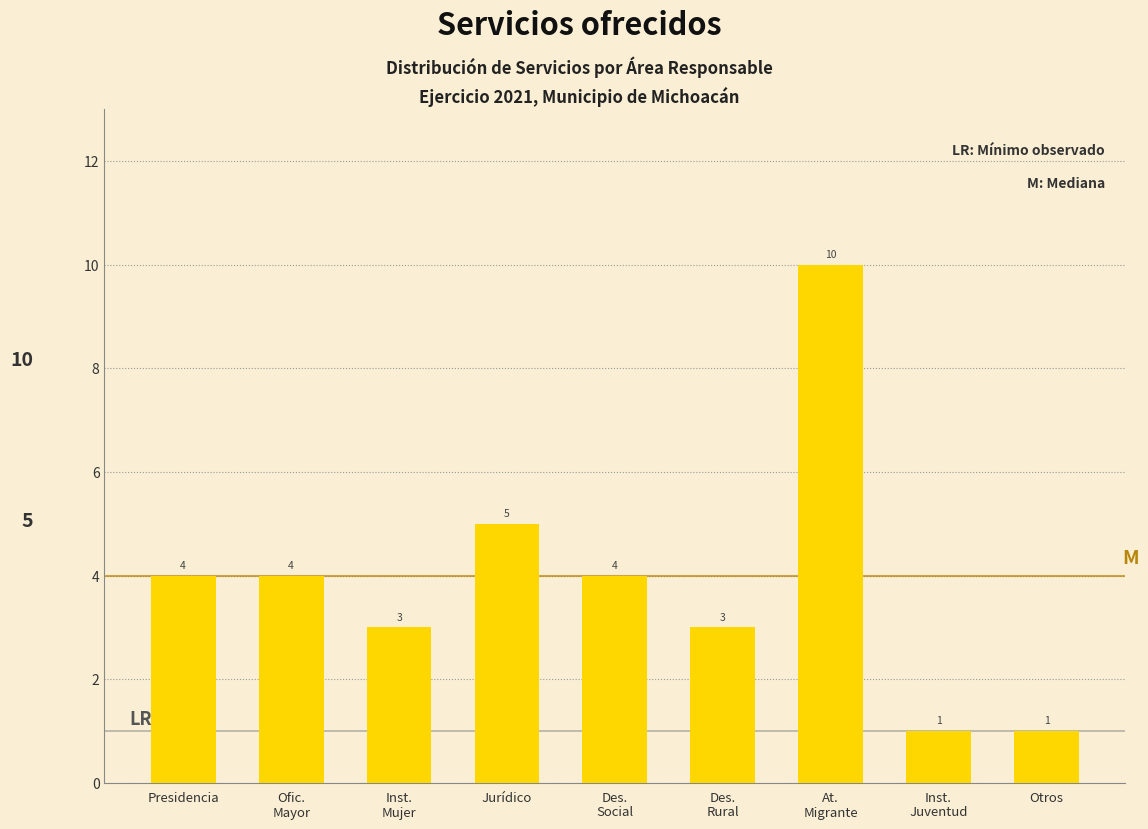

Reading left to right, list all the values displayed in this chart.

4	4	3	5	4	3	10	1	1